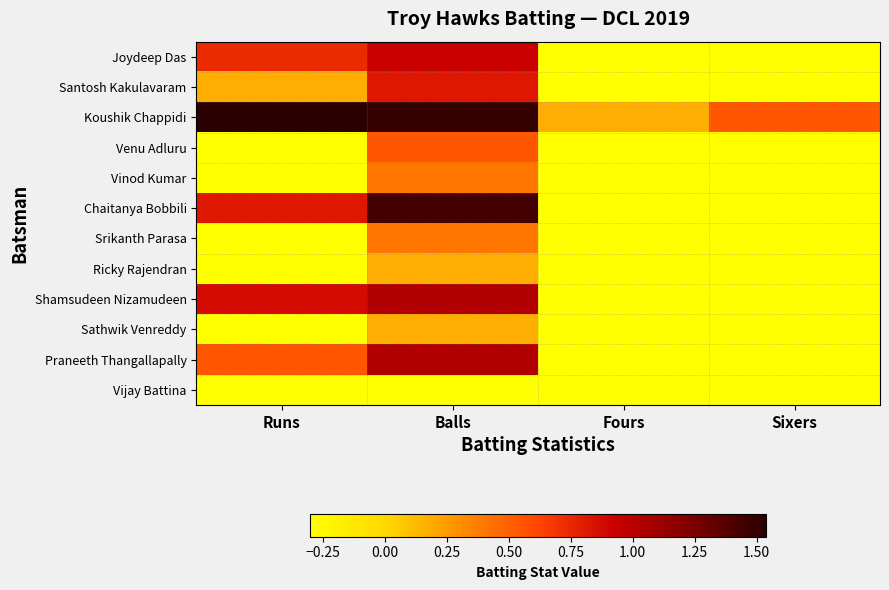

Reading right to left, extract all data points from this chart.

Joydeep Das: Sixers=-0.3	Fours=-0.3	Balls=0.9	Runs=0.7
Santosh Kakulavaram: Sixers=-0.3	Fours=-0.3	Balls=0.8	Runs=0.2
Koushik Chappidi: Sixers=0.5	Fours=0.2	Balls=1.5	Runs=1.5
Venu Adluru: Sixers=-0.3	Fours=-0.3	Balls=0.5	Runs=-0.3
Vinod Kumar: Sixers=-0.3	Fours=-0.3	Balls=0.4	Runs=-0.3
Chaitanya Bobbili: Sixers=-0.3	Fours=-0.3	Balls=1.4	Runs=0.8
Srikanth Parasa: Sixers=-0.3	Fours=-0.3	Balls=0.4	Runs=-0.3
Ricky Rajendran: Sixers=-0.3	Fours=-0.3	Balls=0.2	Runs=-0.3
Shamsudeen Nizamudeen: Sixers=-0.3	Fours=-0.3	Balls=1.0	Runs=0.9
Sathwik Venreddy: Sixers=-0.3	Fours=-0.3	Balls=0.2	Runs=-0.3
Praneeth Thangallapally: Sixers=-0.3	Fours=-0.3	Balls=1.0	Runs=0.5
Vijay Battina: Sixers=-0.3	Fours=-0.3	Balls=-0.3	Runs=-0.3